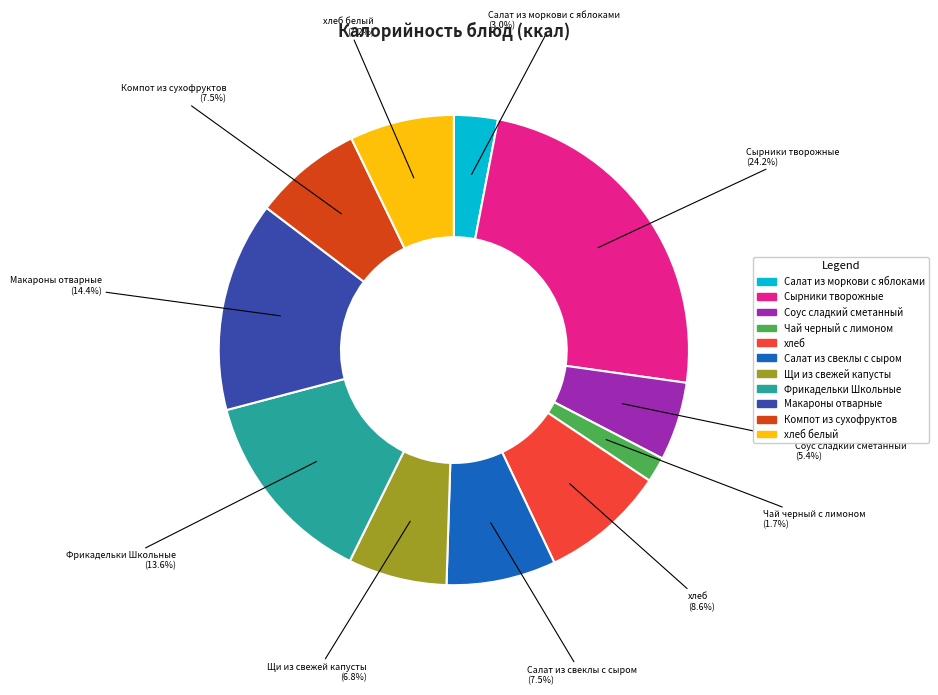

Is хлеб белый the majority of the pie?

No